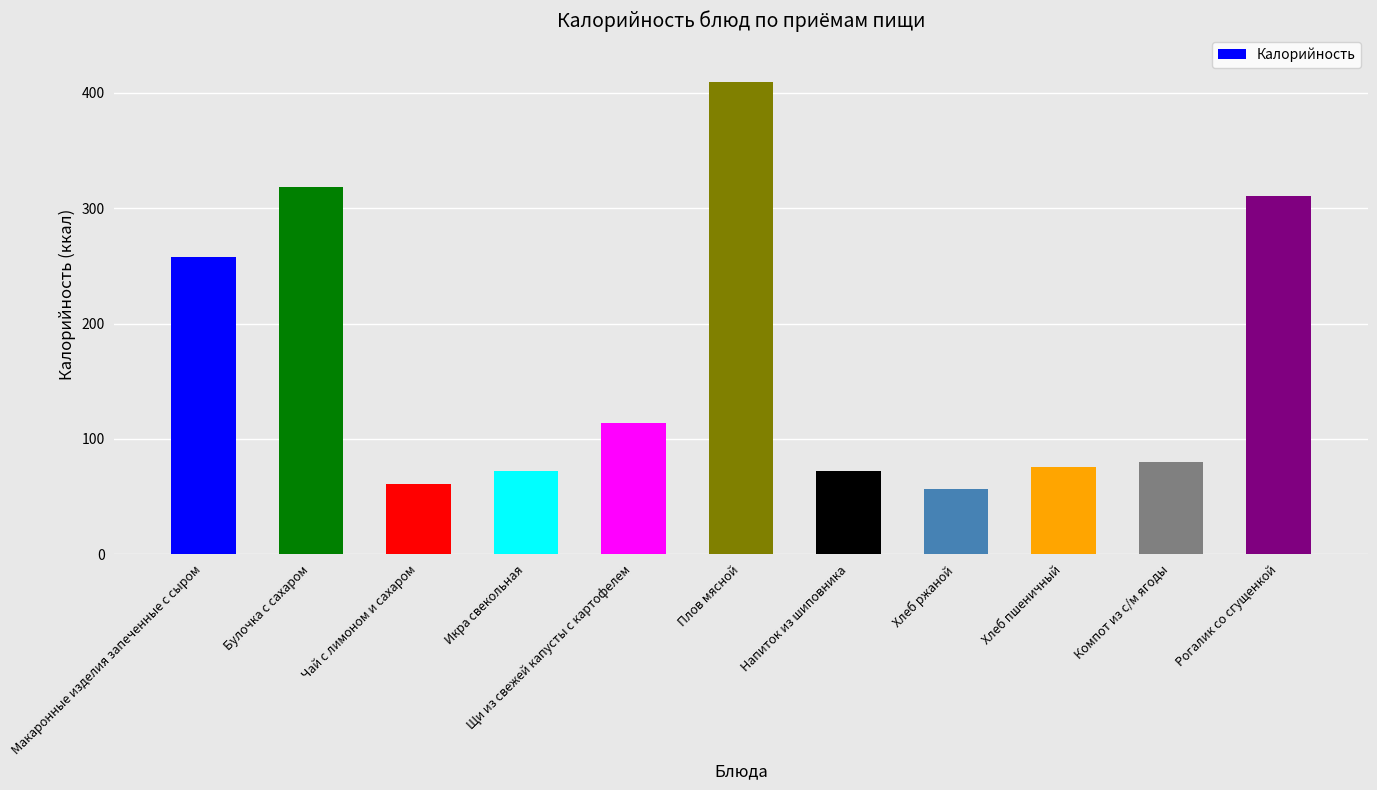

Is it true that the value at Макаронные изделия запеченные с сыром is 104.4?

False